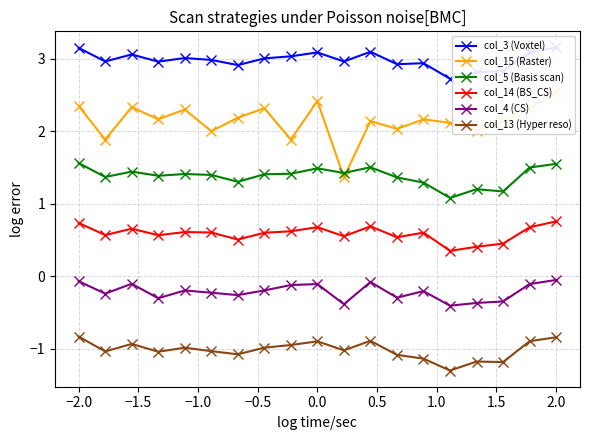

True or false: col_5 (Basis scan) and col_4 (CS) intersect in this chart.

False